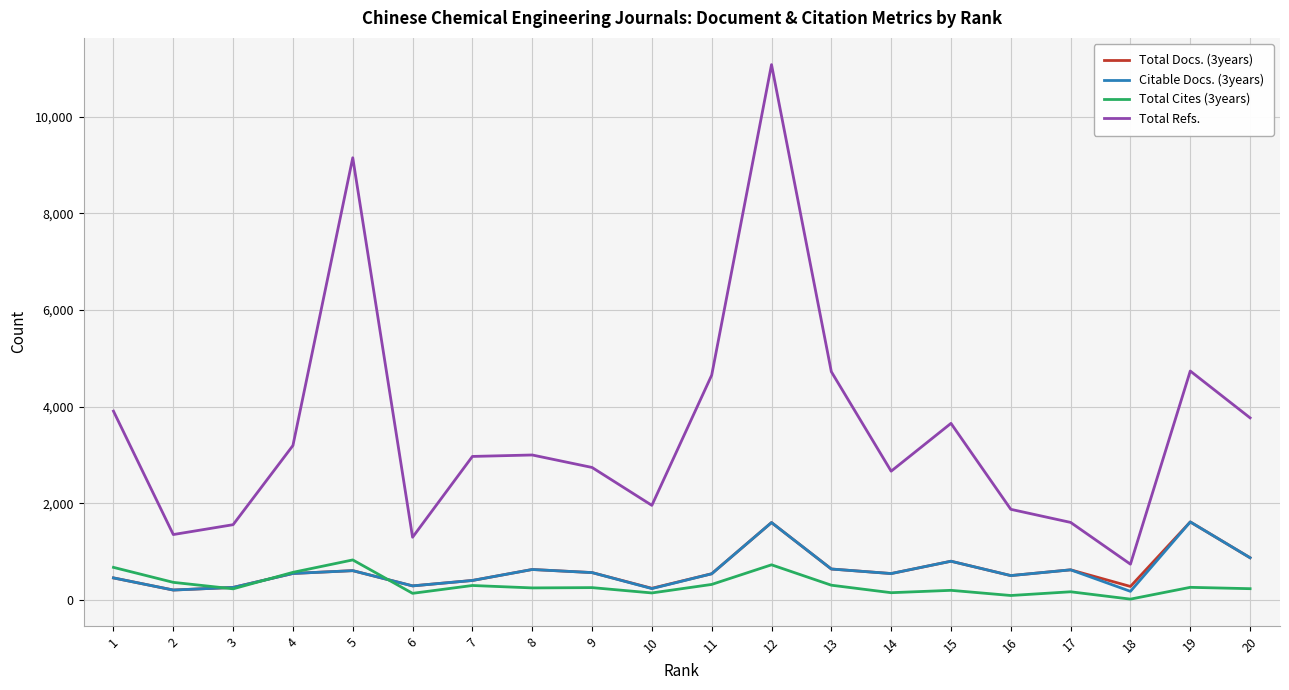

Between 10 and 11, which series saw the biggest shift?

Total Refs.